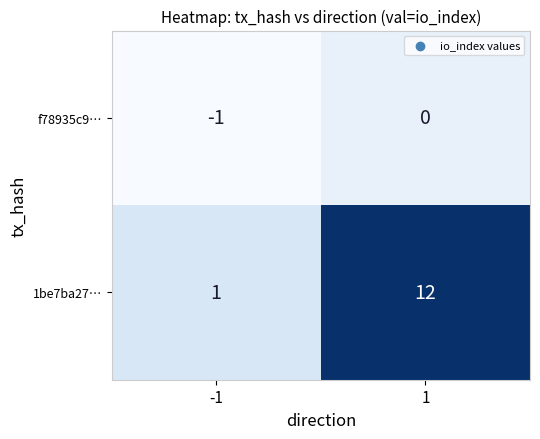

Is the value of f78935c9… at 1 greater than the value of 1be7ba27… at 1?

No